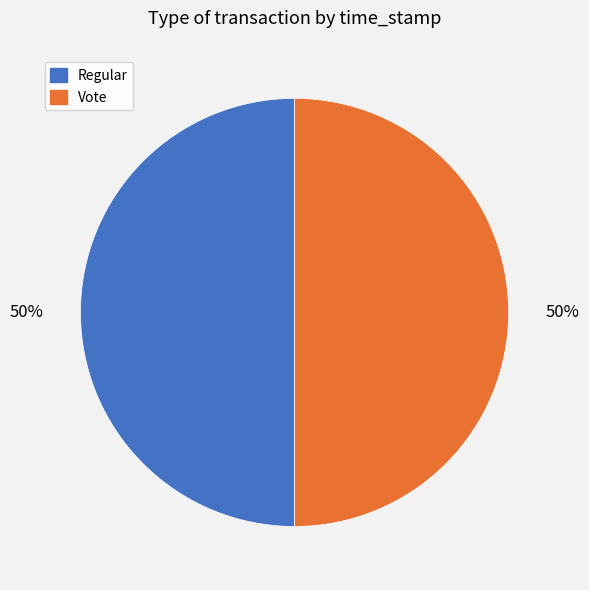

What is the ratio of the value at Vote to the value at Regular?

1.0